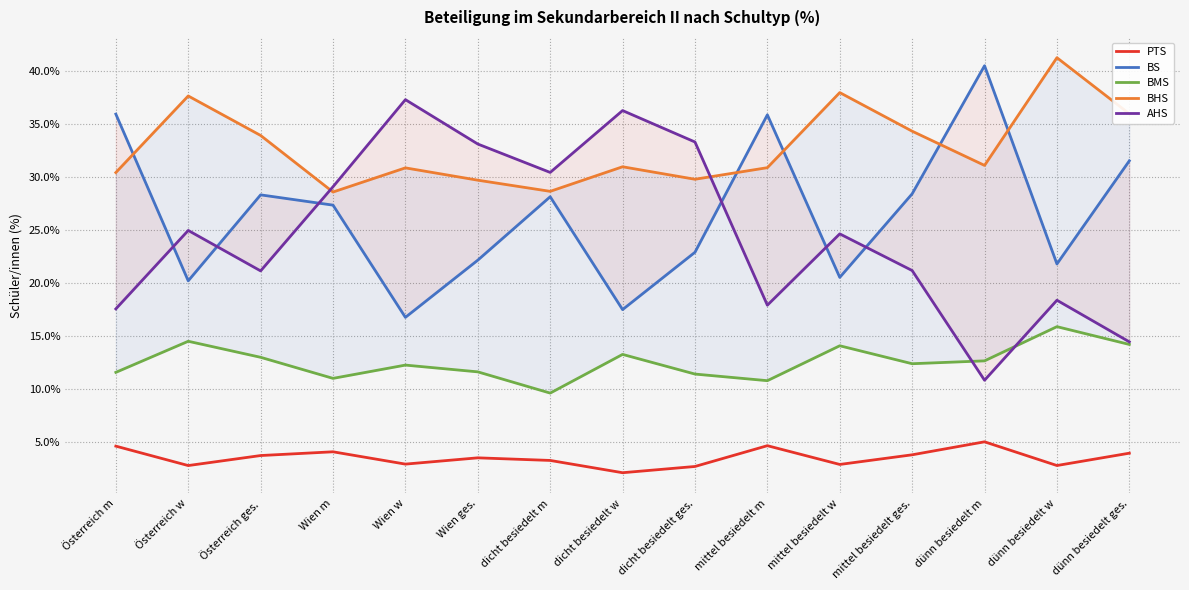

At which label does BMS reach its peak?

dünn besiedelt w